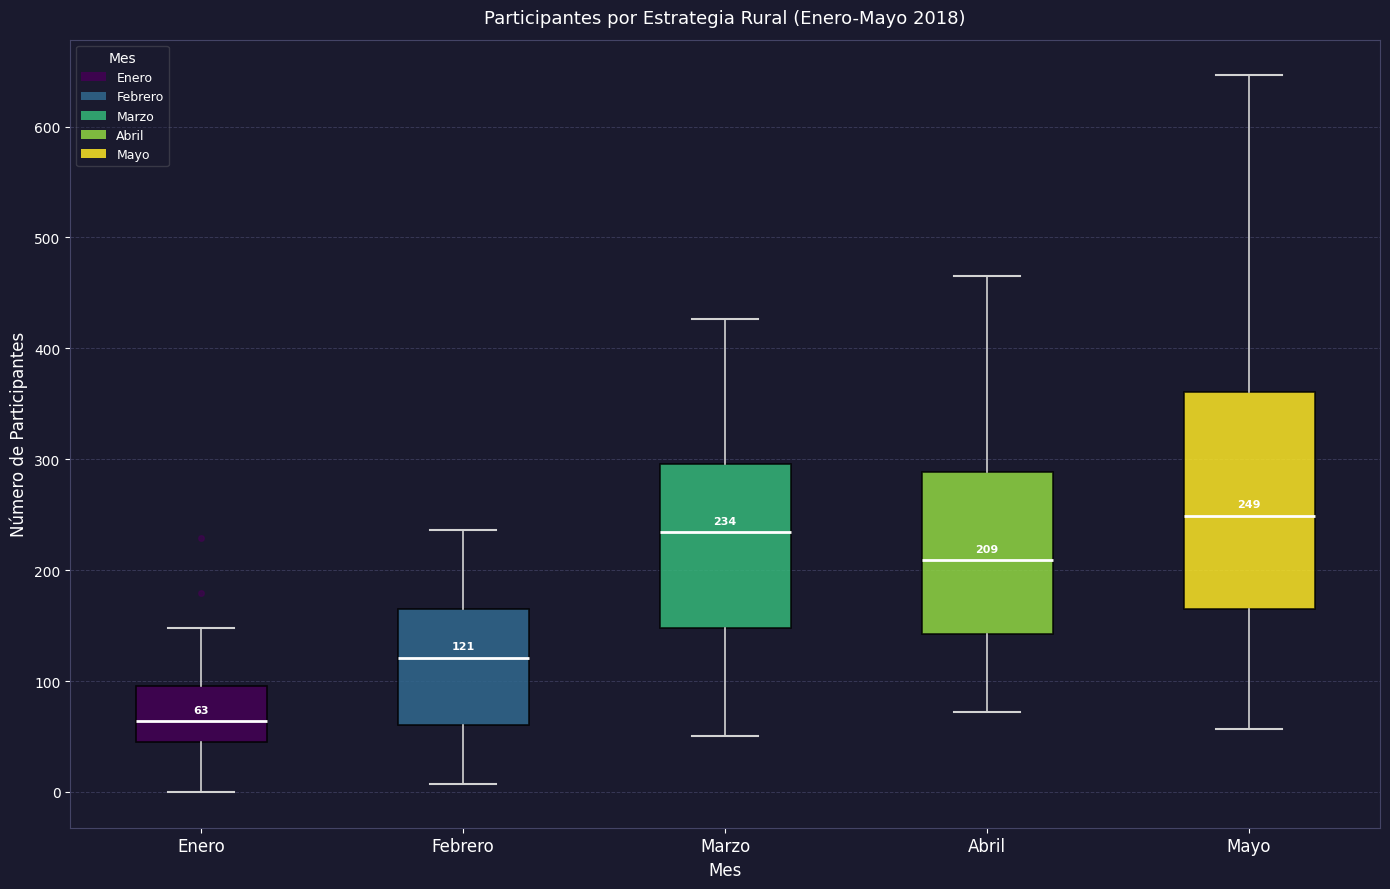

Which box's median line is the highest?

Mayo